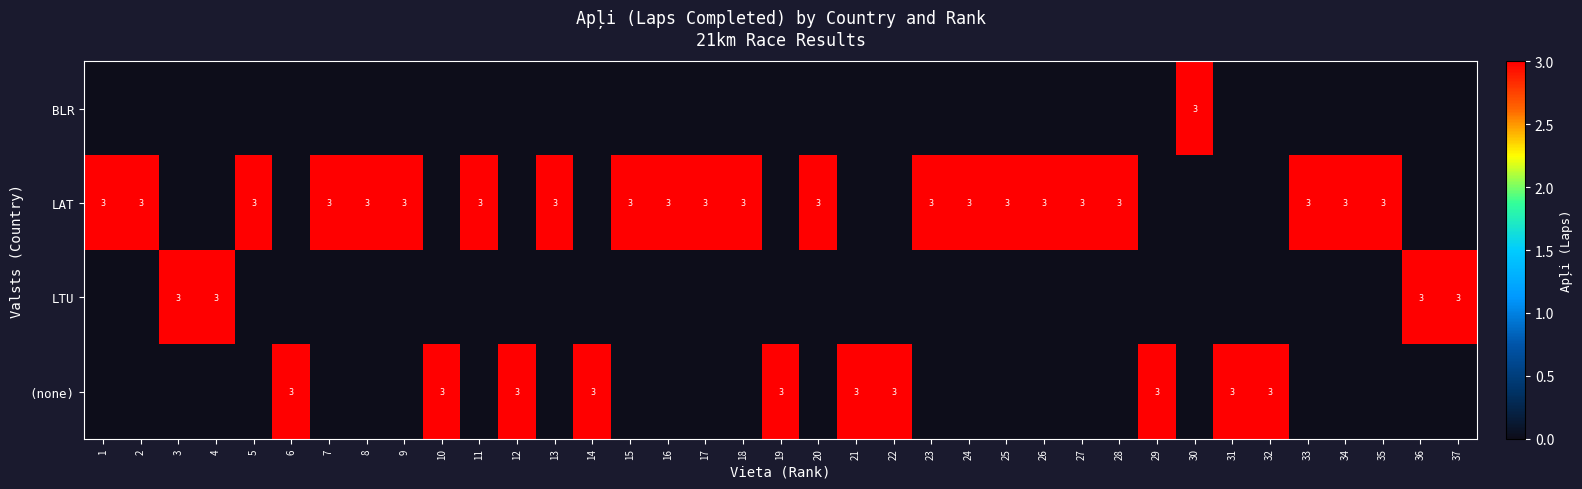

At 23, list the series in order from largest to smallest.

LAT, BLR, LTU, (none)